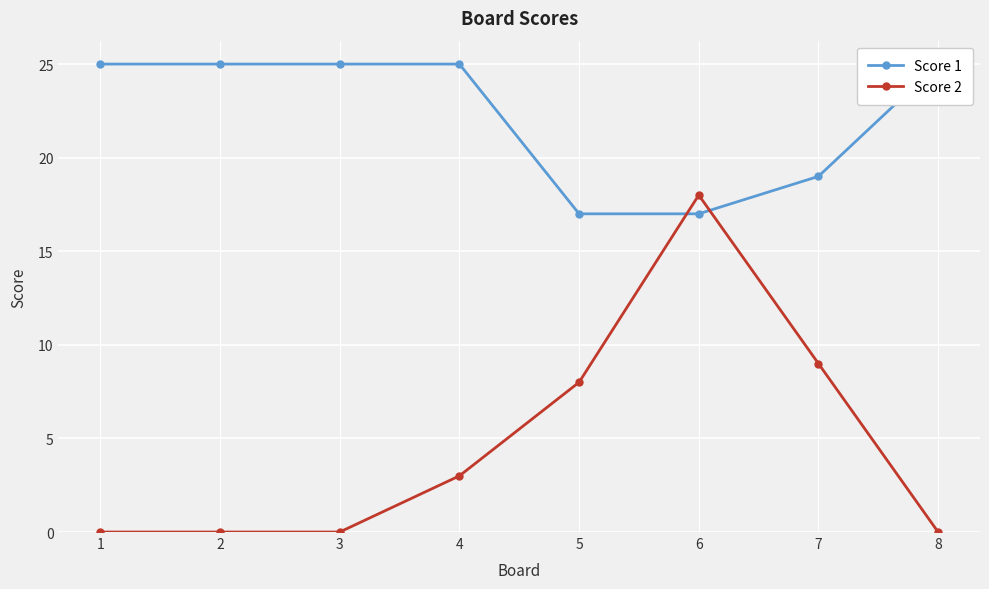

How many interior local peaks does the Score 2 series have?

1